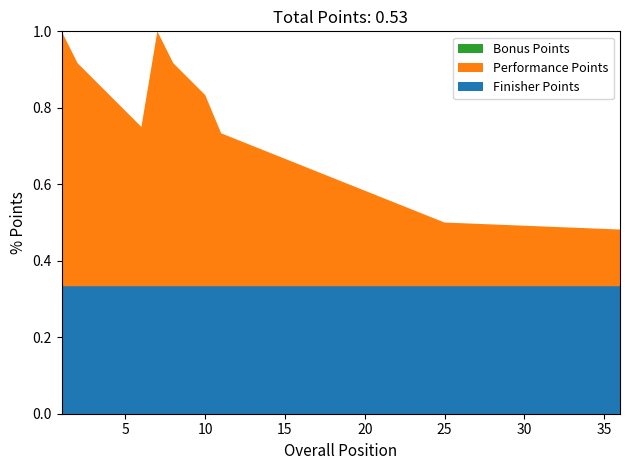

Does the chart have visible grid lines?

No